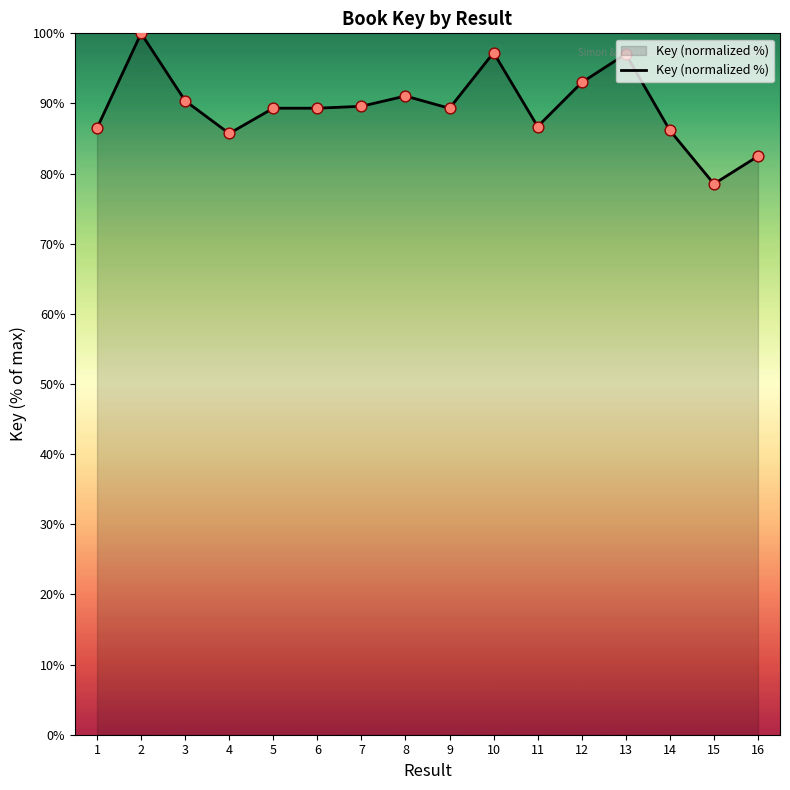

What is the ratio of the value at 11 to the value at 9?

1.0